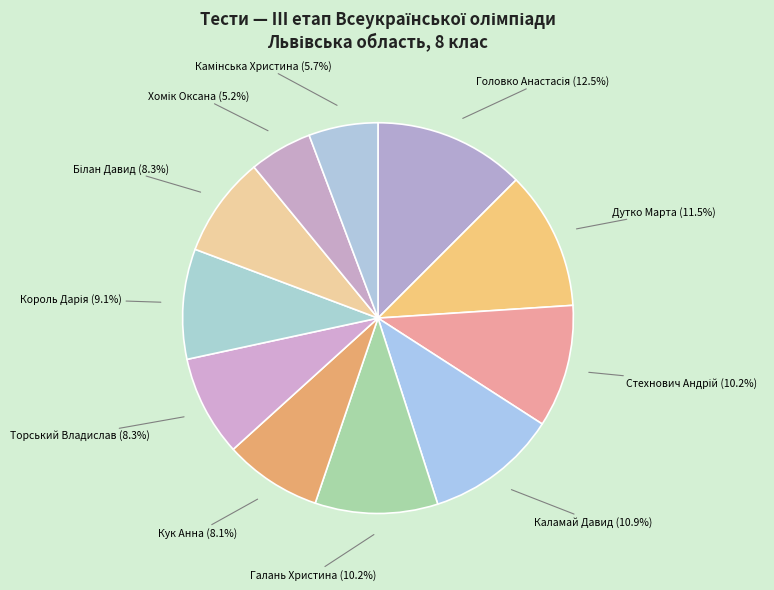

Which category has the smallest portion of the pie?

Хомік Оксана (17)